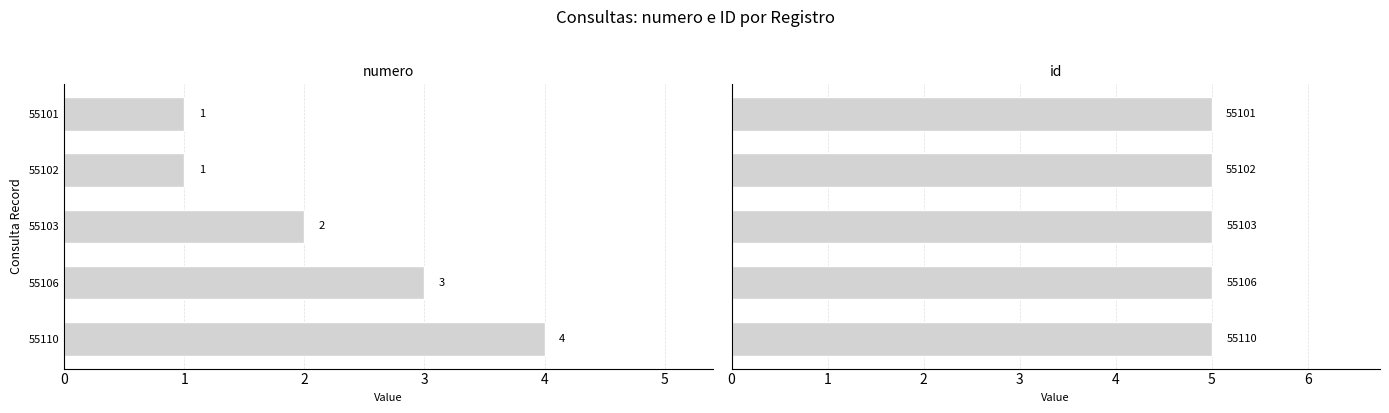

What is the lowest value of the id series?

5.0